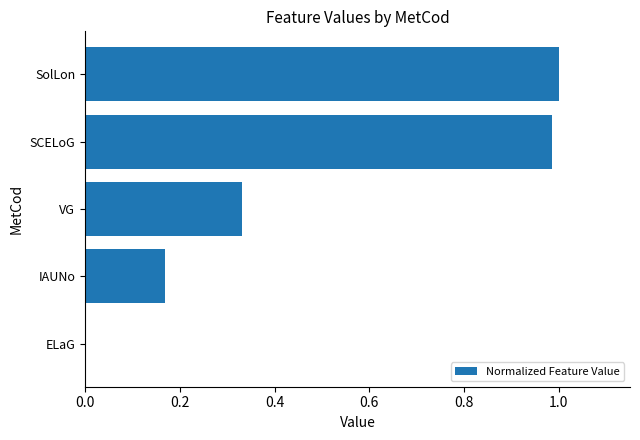

The value at SCELoG is 0.2. True or false?

False